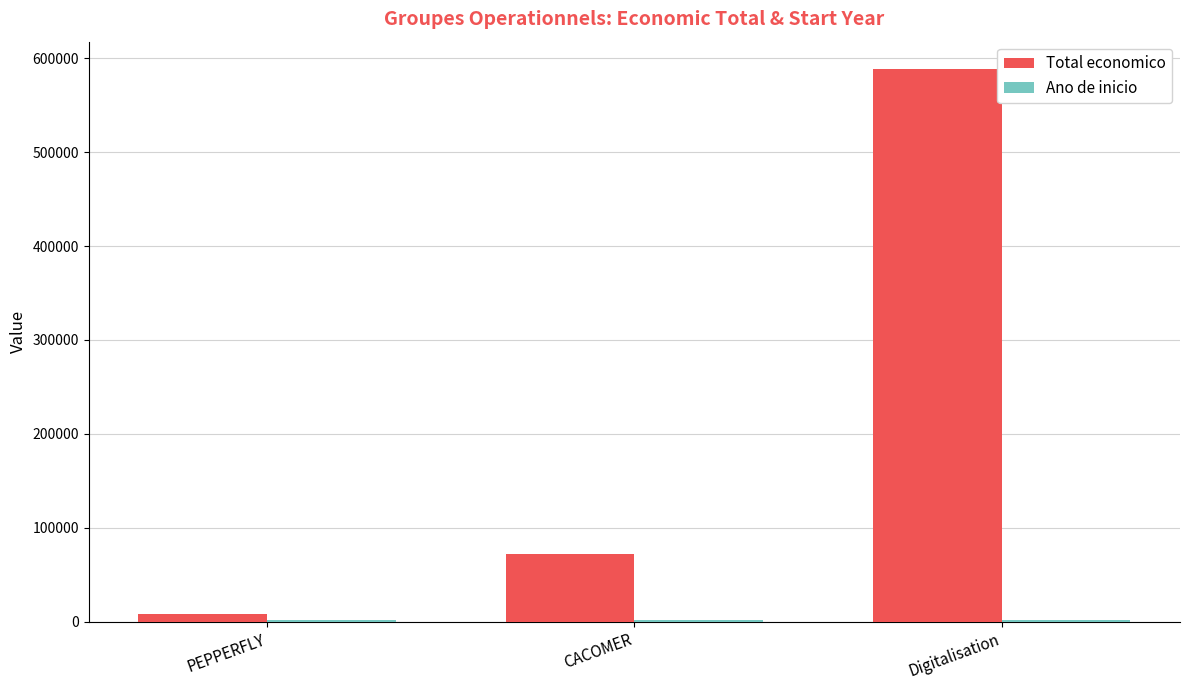

Which category has the lowest value in the Total economico series?

PEPPERFLY